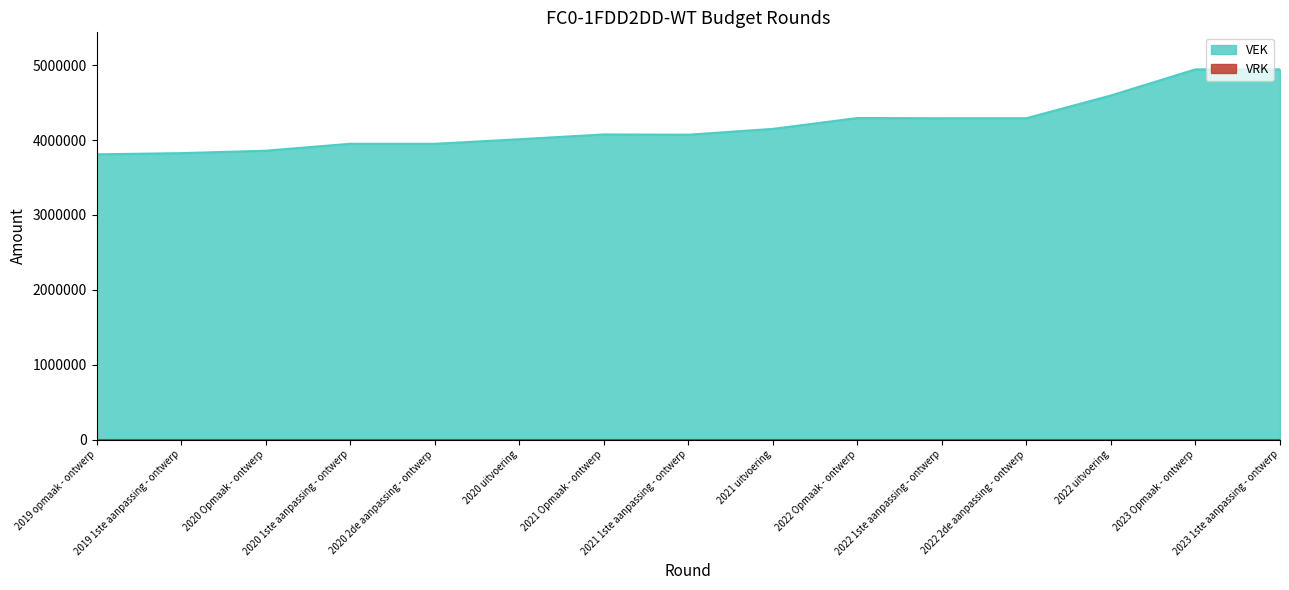

True or false: the data shows 2594658 at 2020 uitvoering.

False